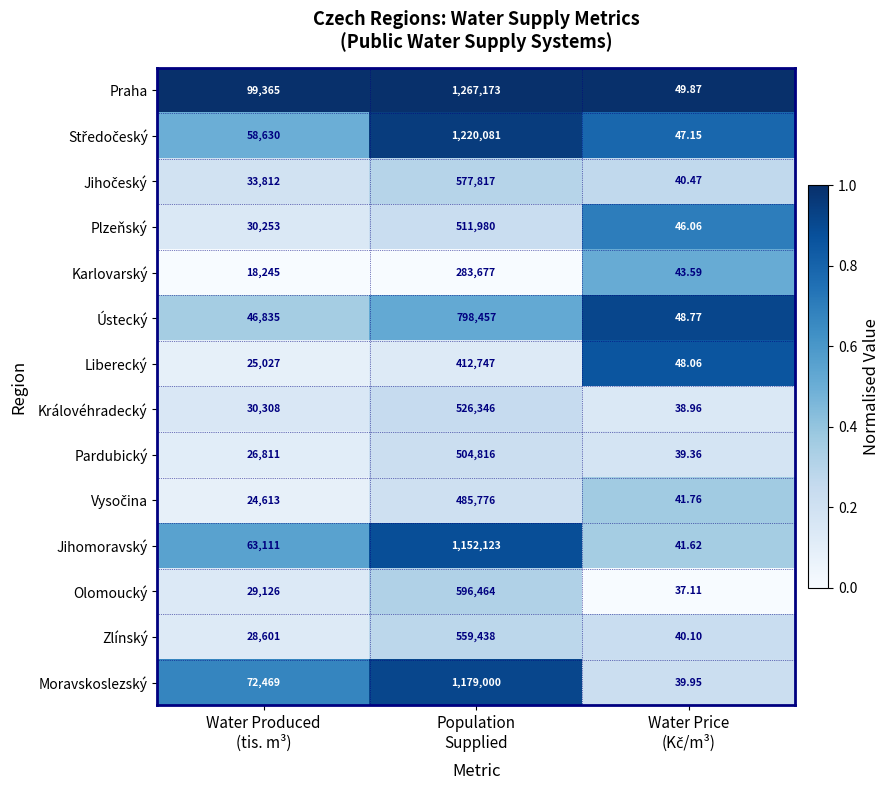

What is the total value across all series at Population
Supplied?

10075895.0